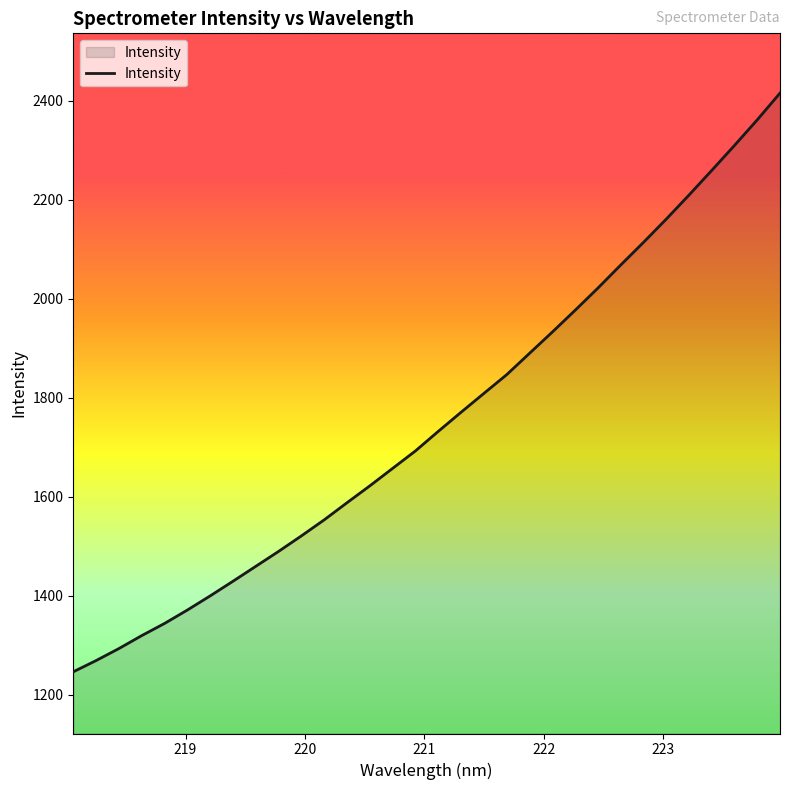

What is the difference between the maximum and minimum values?

1169.0